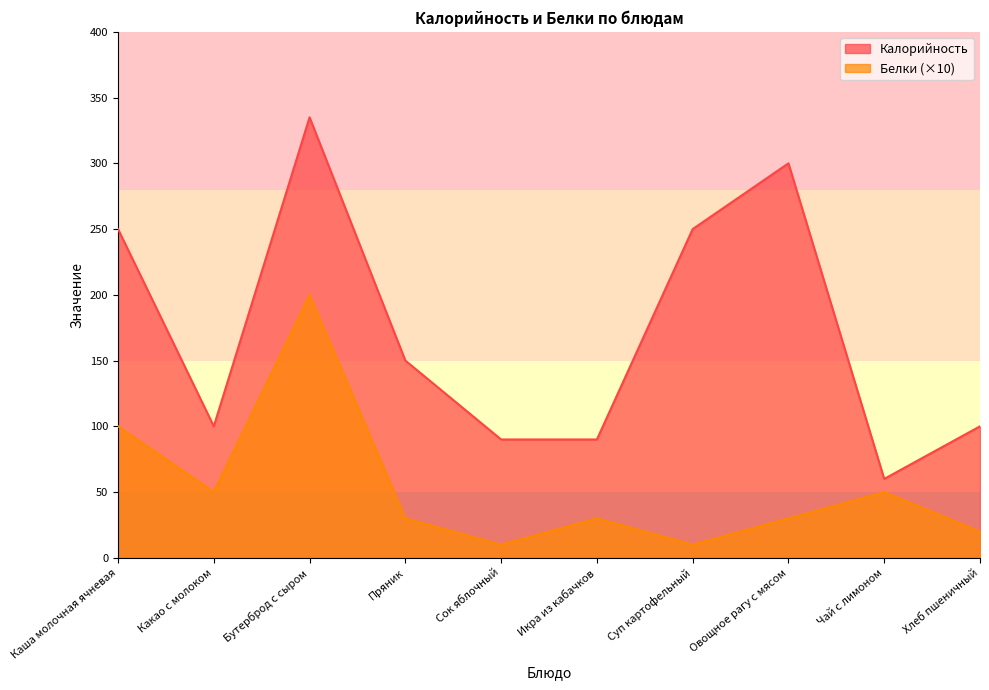

True or false: Калорийность has a value of 100 at Хлеб пшеничный.

True